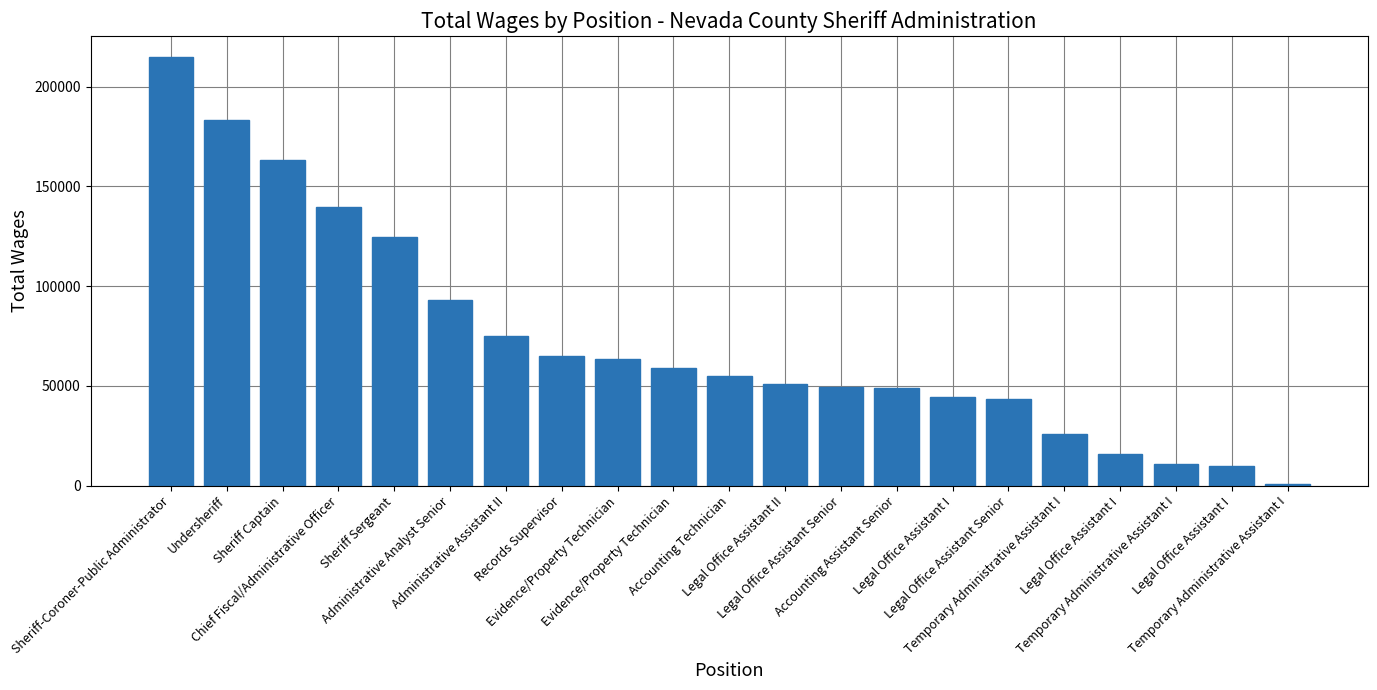

Reading right to left, extract all data points from this chart.

641	9845	10816	15701	26092	43619	44390	49107	49593	51064	55225	59173	63594	64862	75090	92947	124815	139778	163330	183454	214719